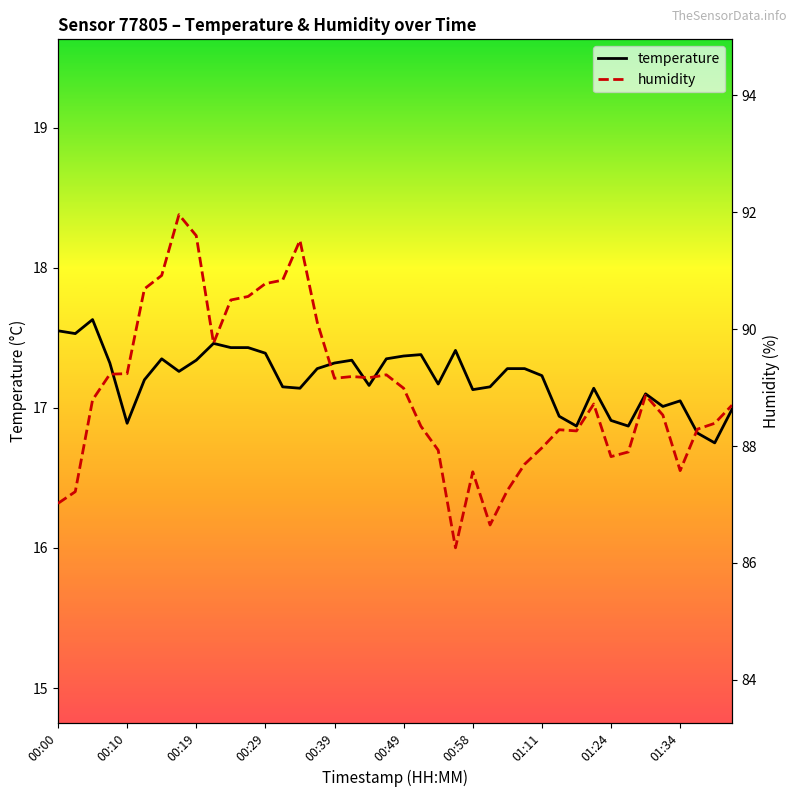

What is the value of the humidity point at the 21st from the left?

89.0